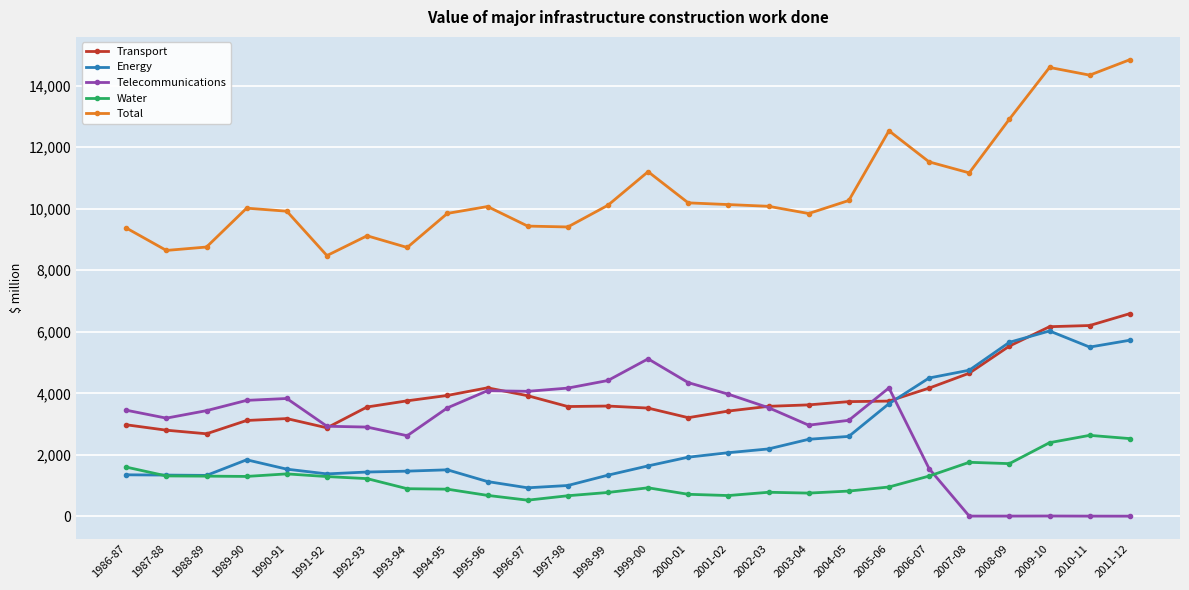

How many lines are shown in the chart?

5